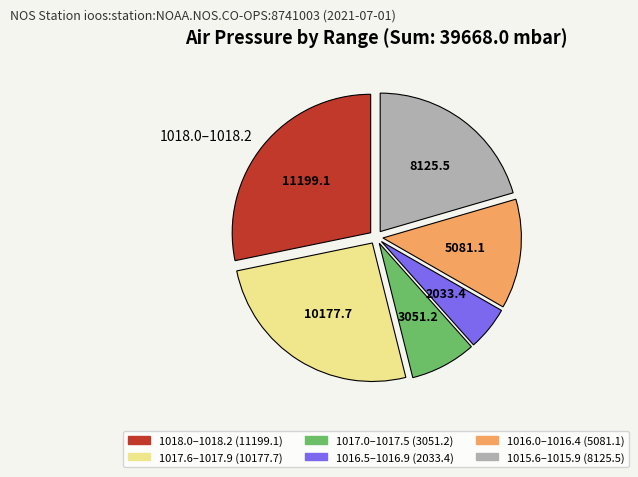

Does any single category account for the majority?

No